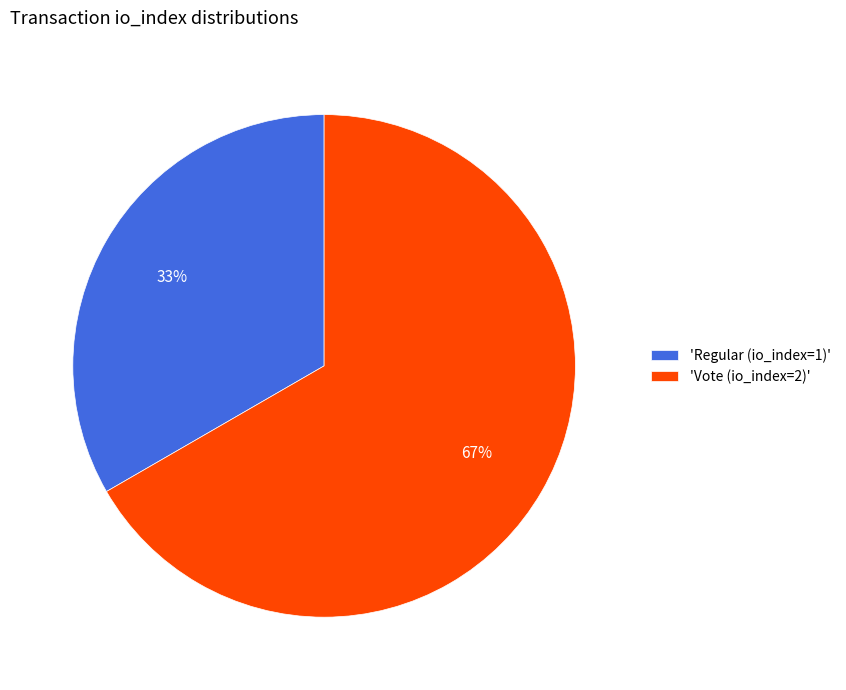

How many slices are in this pie chart?

2